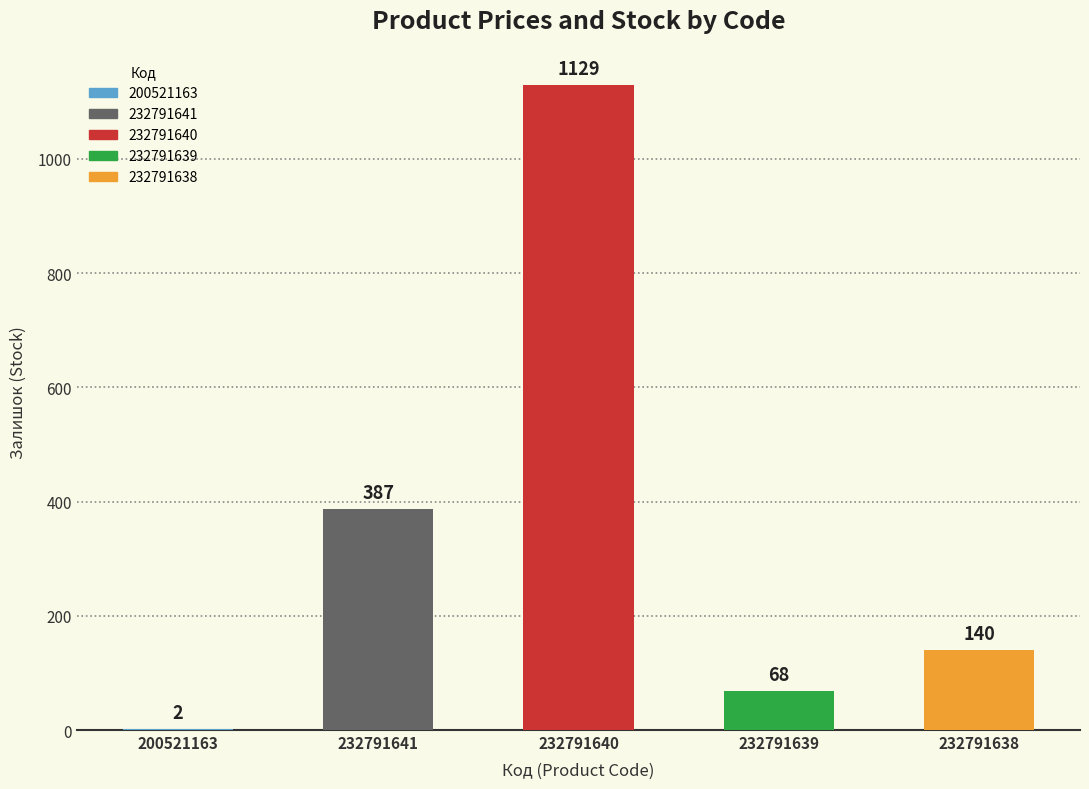

The chart shows a value of 259 at 232791641. True or false?

False